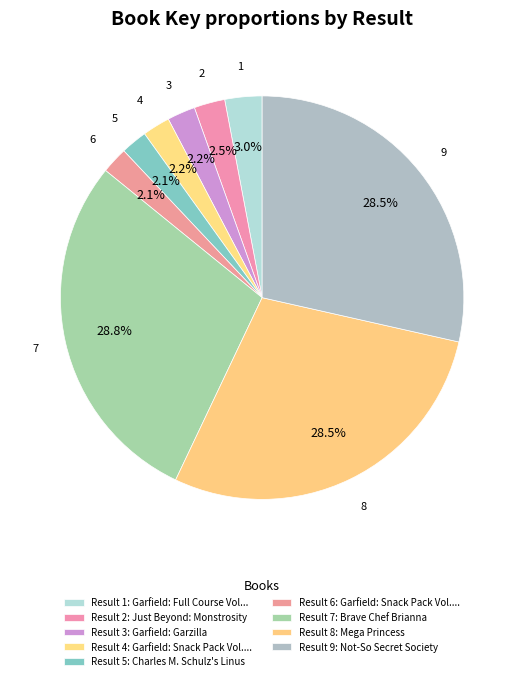

How many segments does this pie chart have?

9